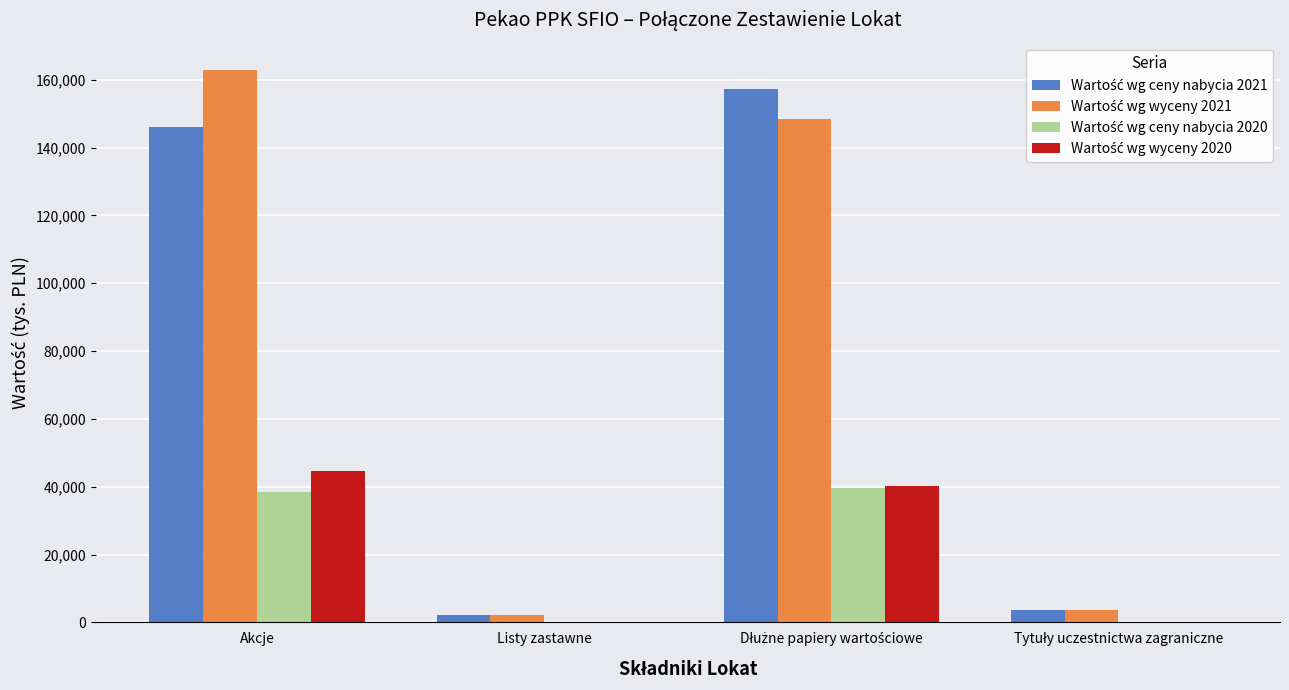

Which category has the highest value across all series?

Akcje